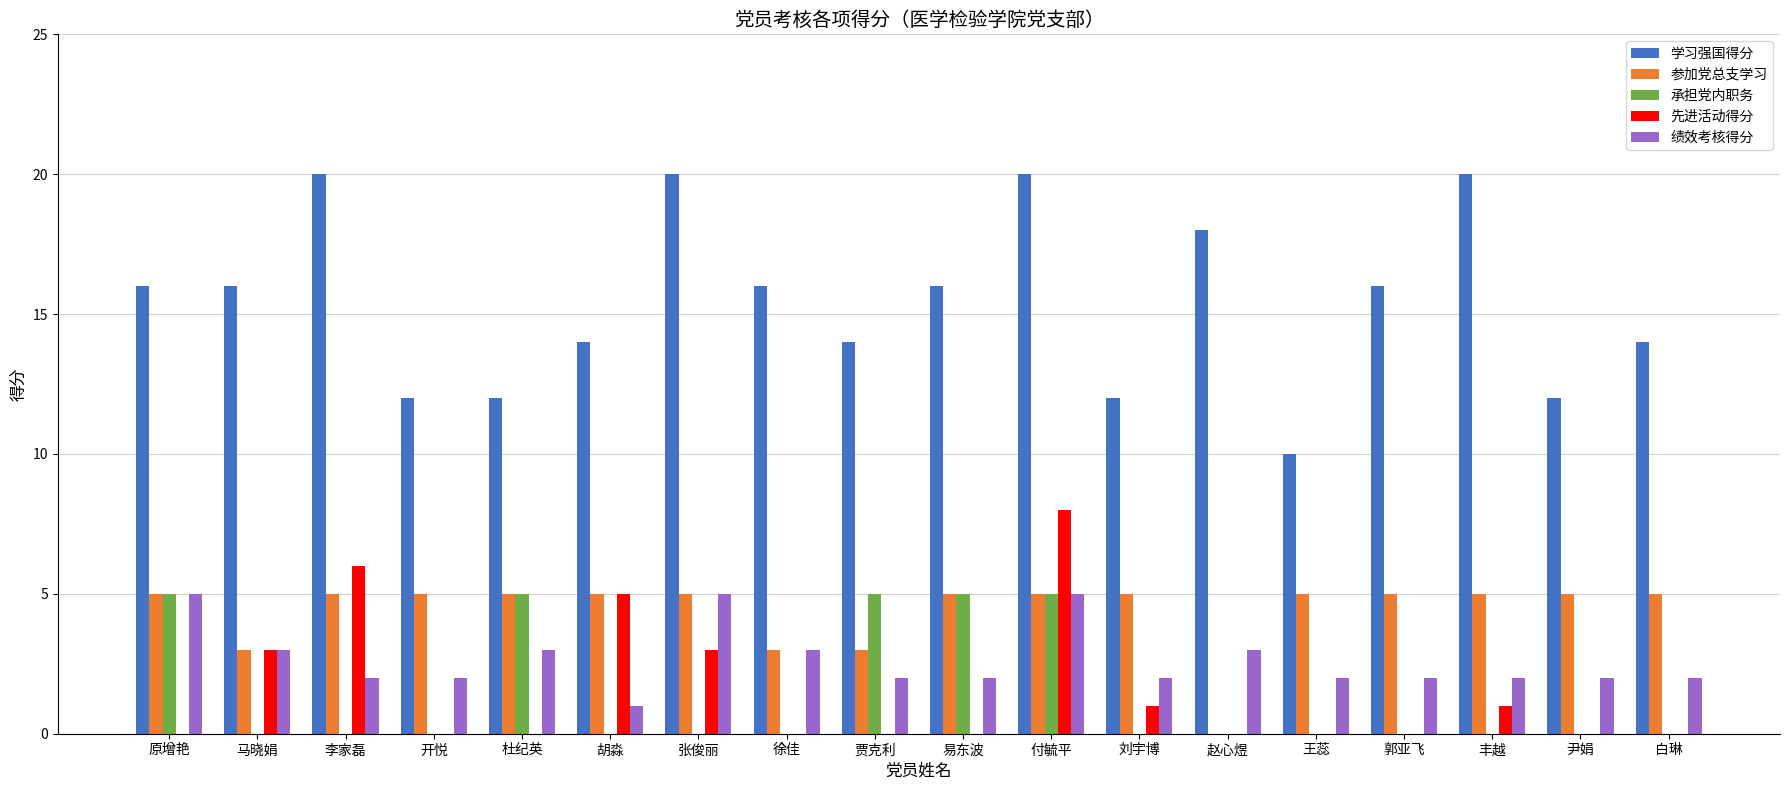

Is the value of 先进活动得分 at 胡淼 greater than the value of 绩效考核得分 at 白琳?

Yes